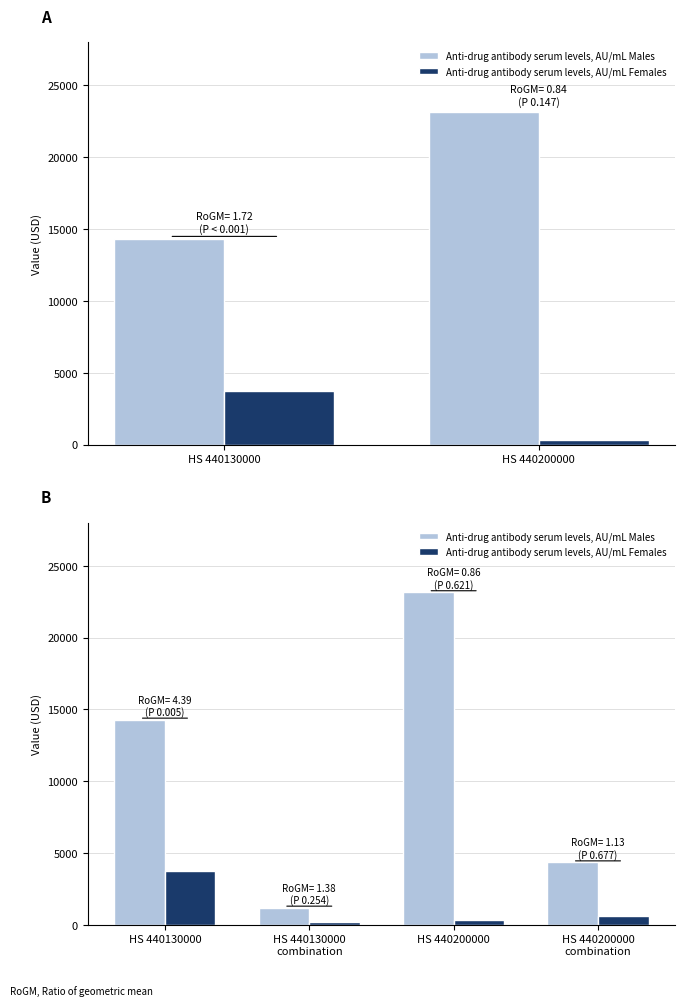

What is the difference between the Anti-drug antibody serum levels, AU/mL Males values at HS 440200000 combination and HS 440200000?

18800